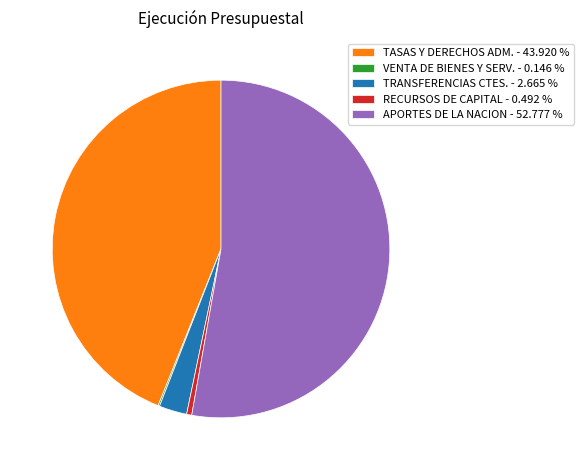

Is there a majority slice in this chart?

Yes